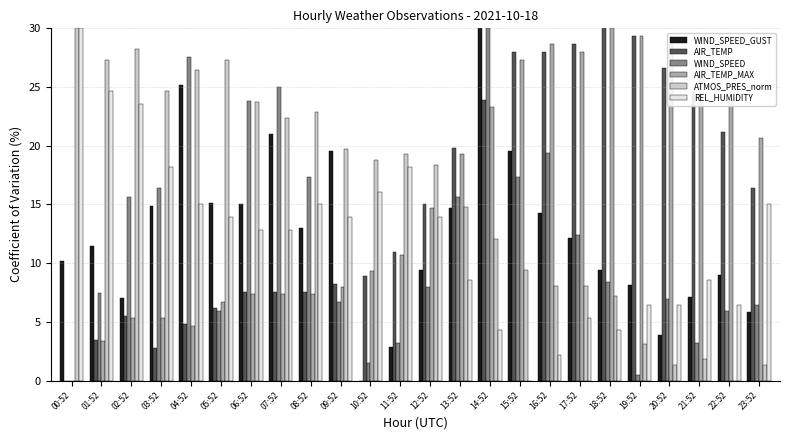

Reading left to right, transcribe all the data shown in this chart.

WIND_SPEED_GUST: 10.1	11.4	7.0	14.9	25.1	15.1	15.0	21.0	13.0	19.6	0.0	2.9	9.4	14.7	30.0	19.6	14.3	12.1	9.4	8.1	3.9	7.1	9.0	5.9
AIR_TEMP: 0.0	3.4	5.5	2.7	4.8	6.1	7.5	7.5	7.5	8.2	8.9	10.9	15.0	19.8	23.9	28.0	28.0	28.6	30.0	29.3	26.6	24.5	21.1	16.4
WIND_SPEED: 0.0	7.4	15.6	16.4	27.5	6.0	23.8	25.0	17.4	6.7	1.5	3.2	7.9	15.6	30.0	17.4	19.3	12.4	8.4	0.5	6.9	3.2	6.0	6.4
AIR_TEMP_MAX: 0.0	3.3	5.3	5.3	4.7	6.7	7.3	7.3	7.3	8.0	9.3	10.7	14.7	19.3	23.3	27.3	28.7	28.0	30.0	29.3	28.7	26.0	24.0	20.7
ATMOS_PRES_norm: 30.0	27.3	28.2	24.6	26.4	27.3	23.7	22.4	22.8	19.7	18.8	19.3	18.4	14.8	12.1	9.4	8.1	8.1	7.2	3.1	1.3	1.8	0.0	1.3
REL_HUMIDITY: 30.0	24.6	23.6	18.2	15.0	13.9	12.9	12.9	15.0	13.9	16.1	18.2	13.9	8.6	4.3	0.0	2.1	5.4	4.3	6.4	6.4	8.6	6.4	15.0